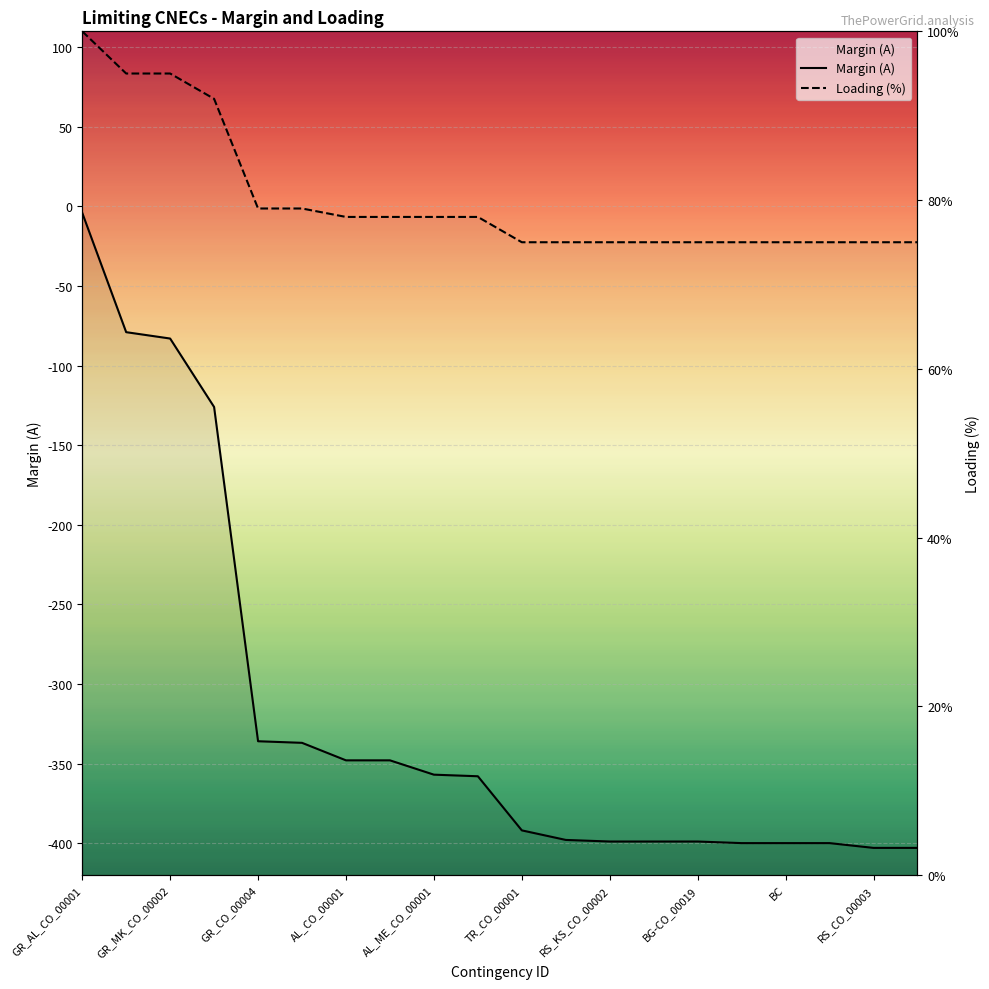

Between GR_CO_00004 and RS_CO_00003, which is larger?

GR_CO_00004